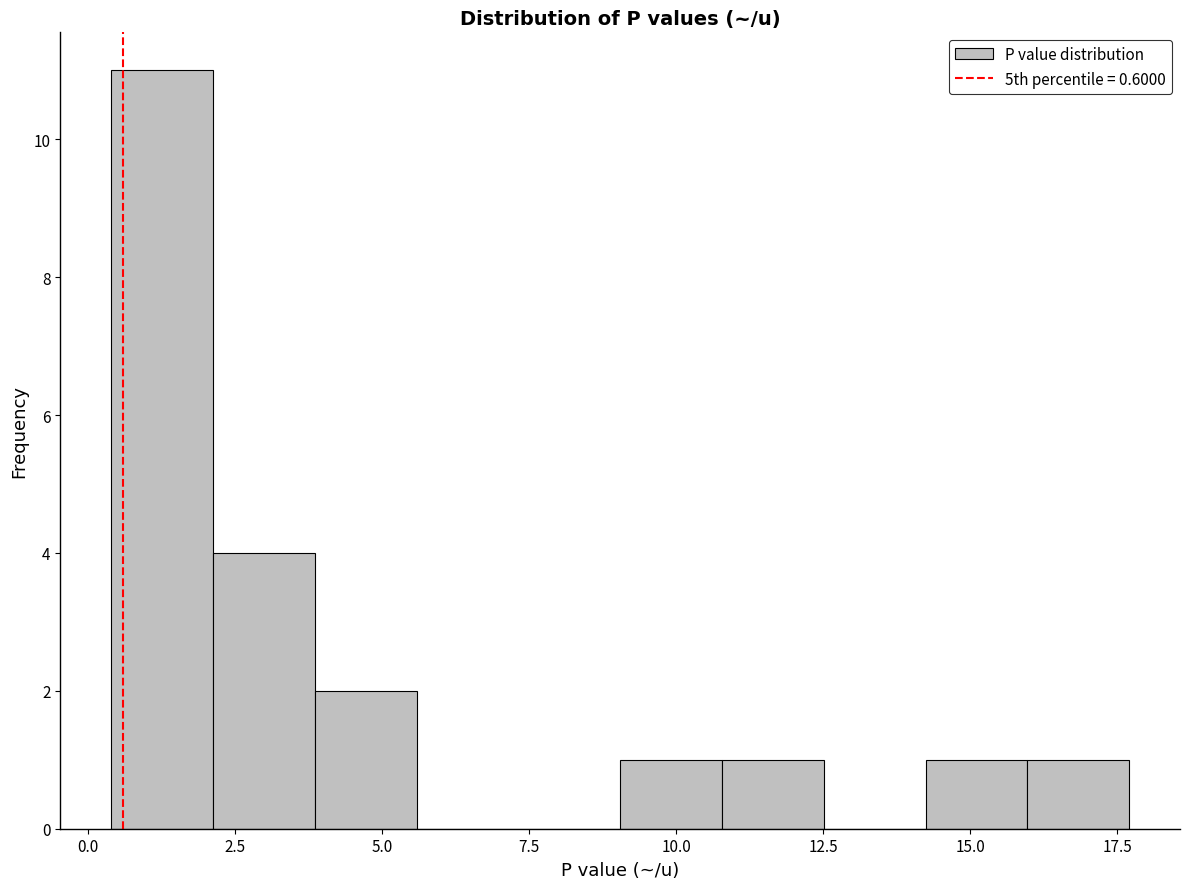

Read against the x-axis, roughly where is the centre of the tallest bar?

1.5